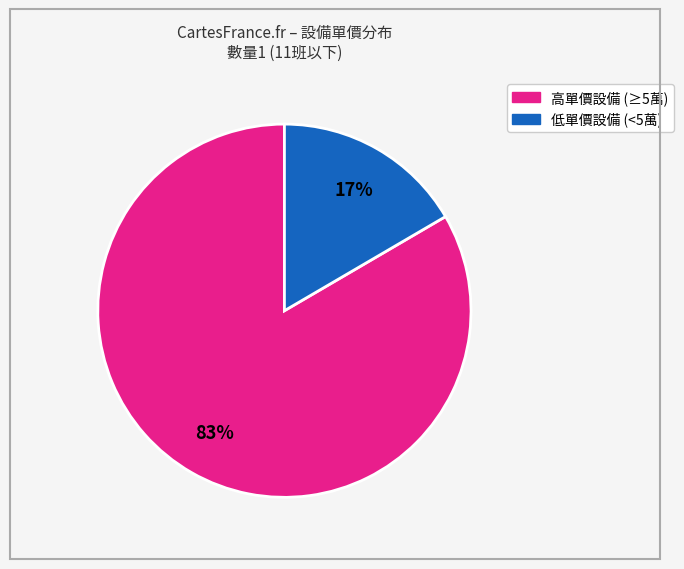

To the nearest percent, what is the average slice percentage?

50%